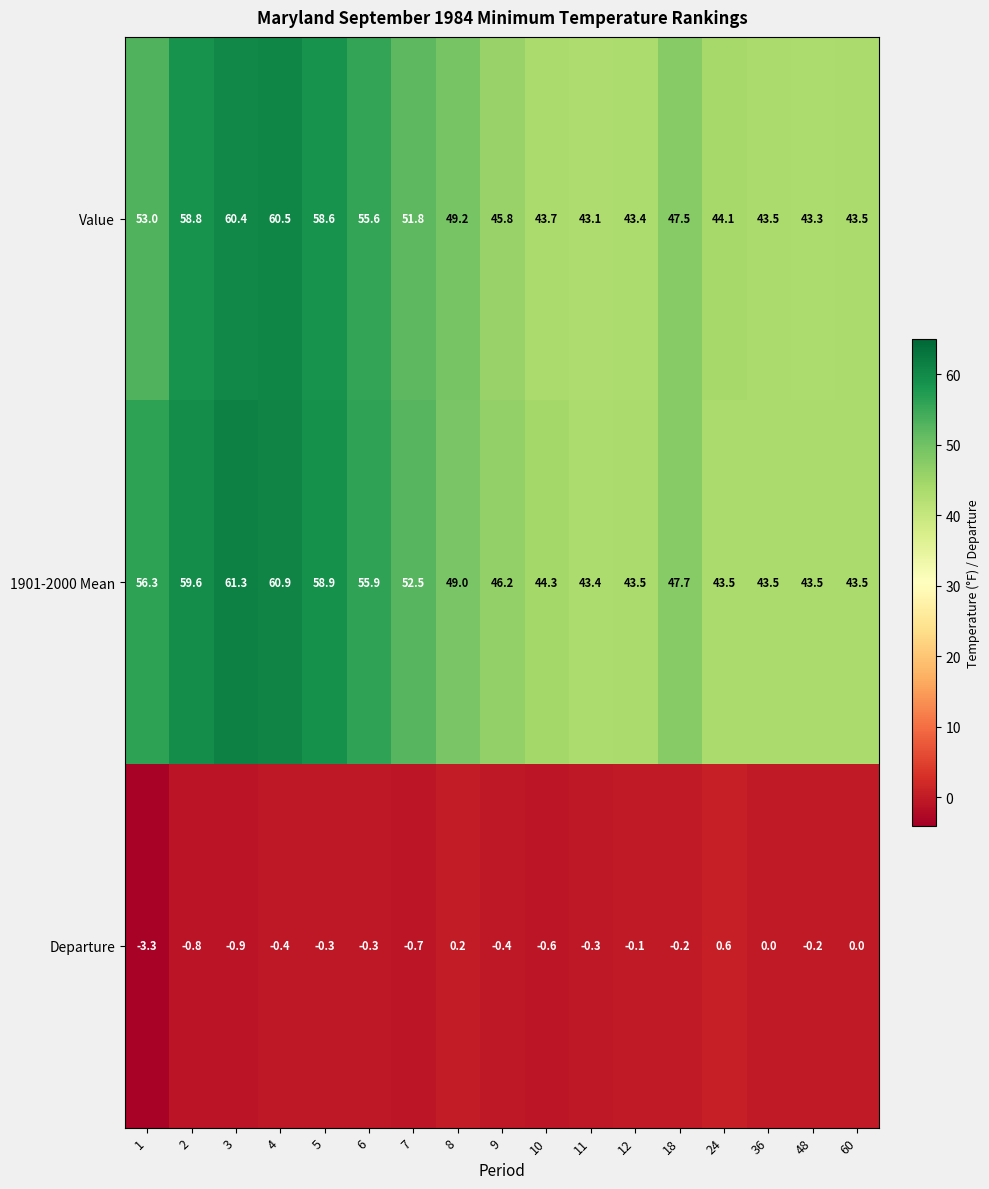

Which category has the highest value across all series?

3